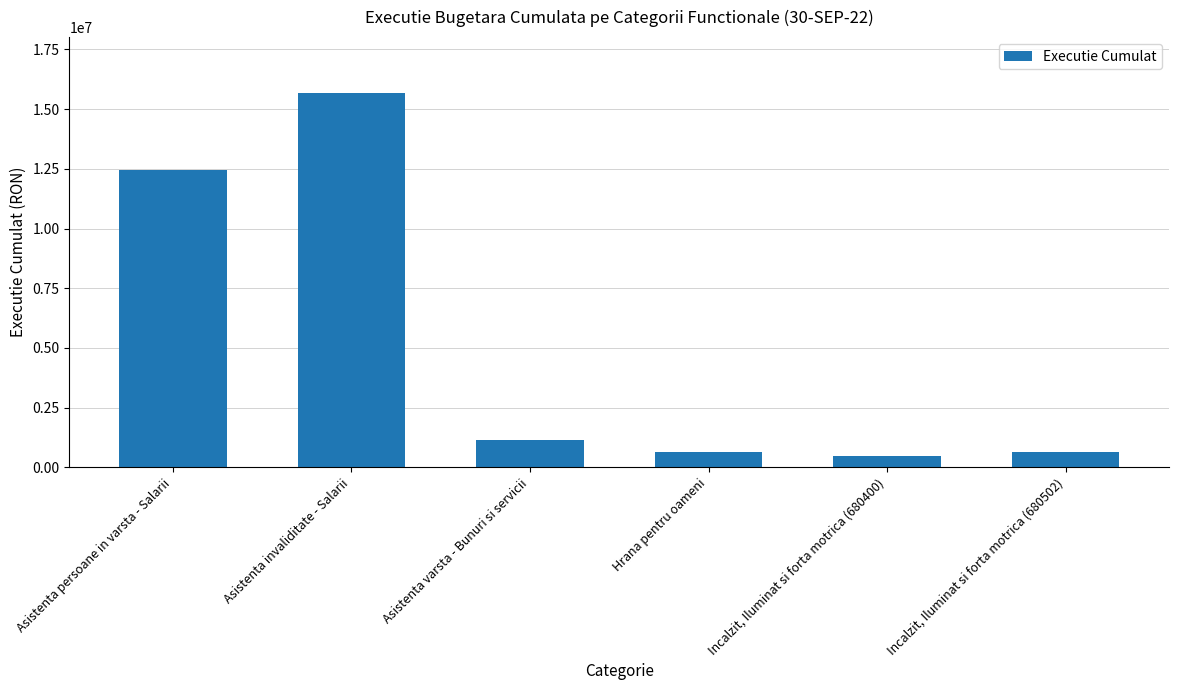

What is the ratio of the value at Incalzit, Iluminat si forta motrica (680502) to the value at Incalzit, Iluminat si forta motrica (680400)?

1.4